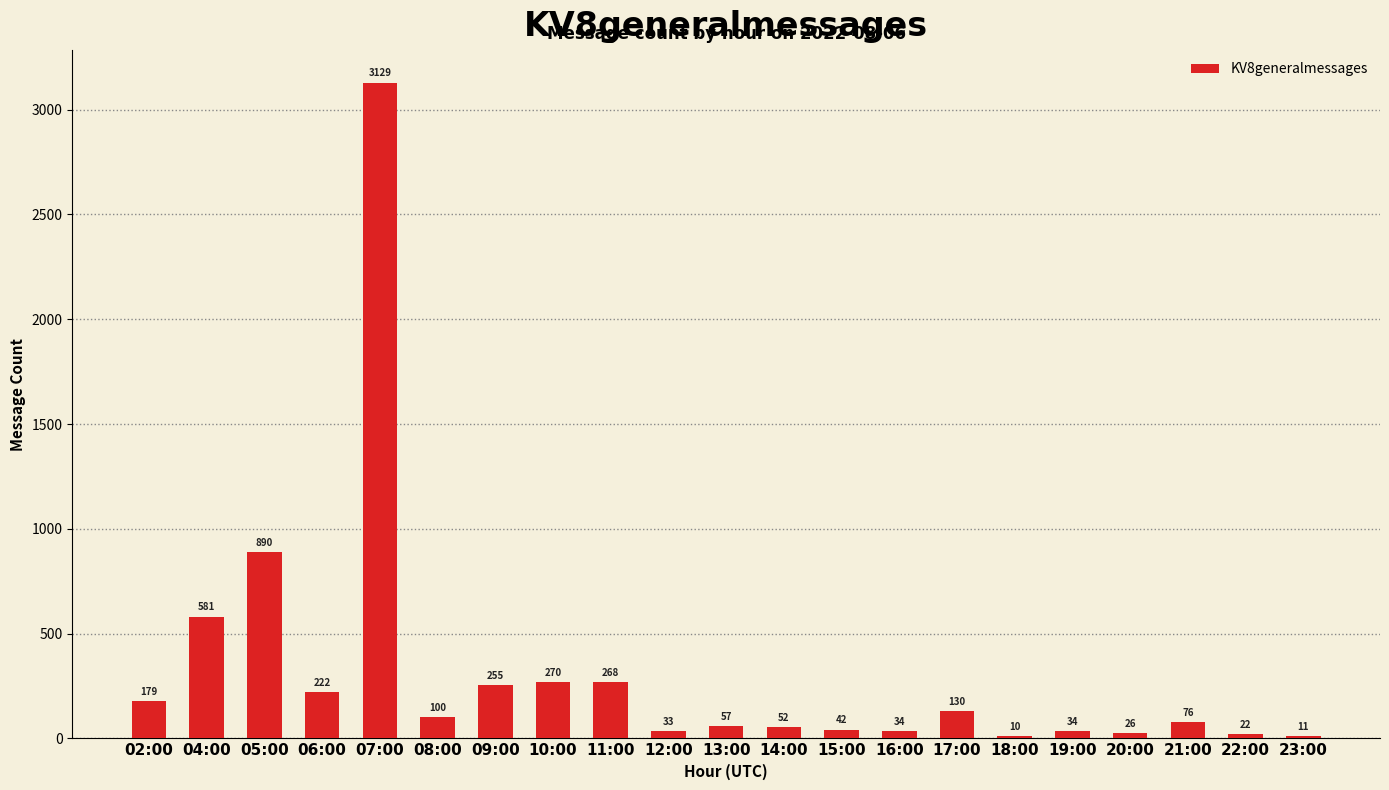

What is the difference between the values at 11:00 and 02:00?

89